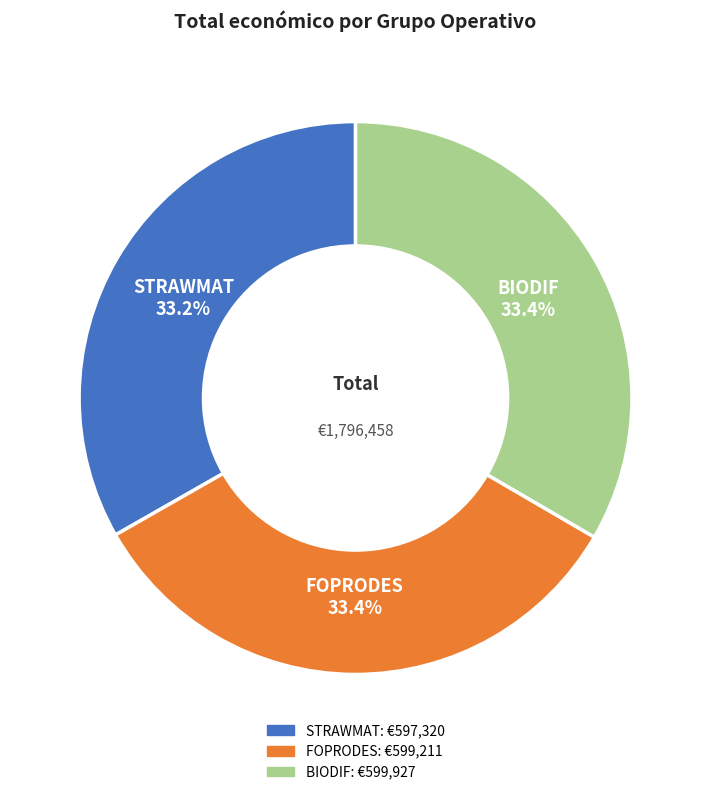

True or false: BIODIF accounts for 20% of the total.

False